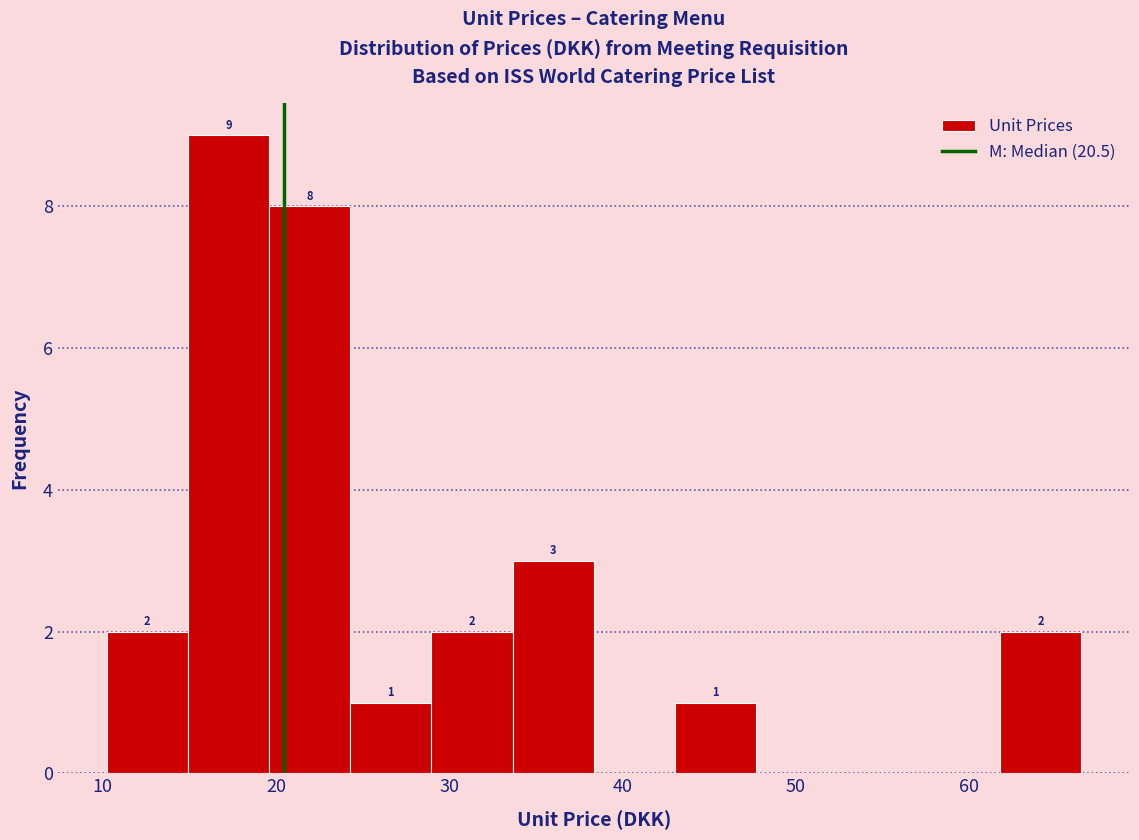

Over which range of the x-axis is the bar tallest?

15 to 20